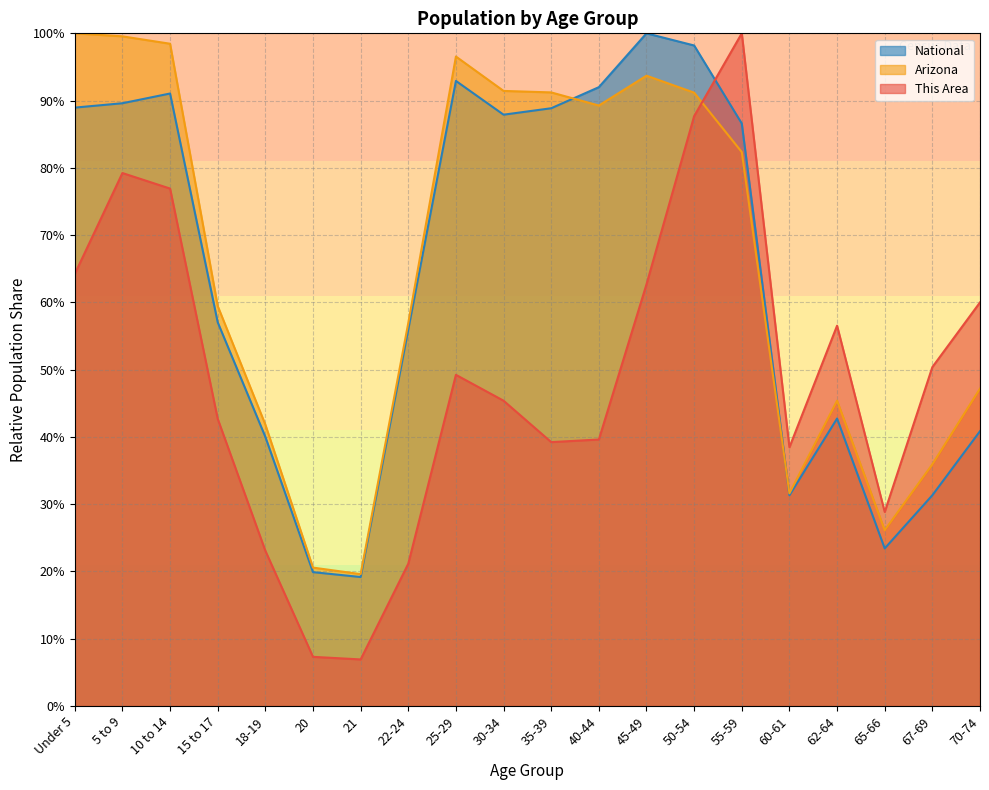

Which series has the largest total across all categories?

Arizona